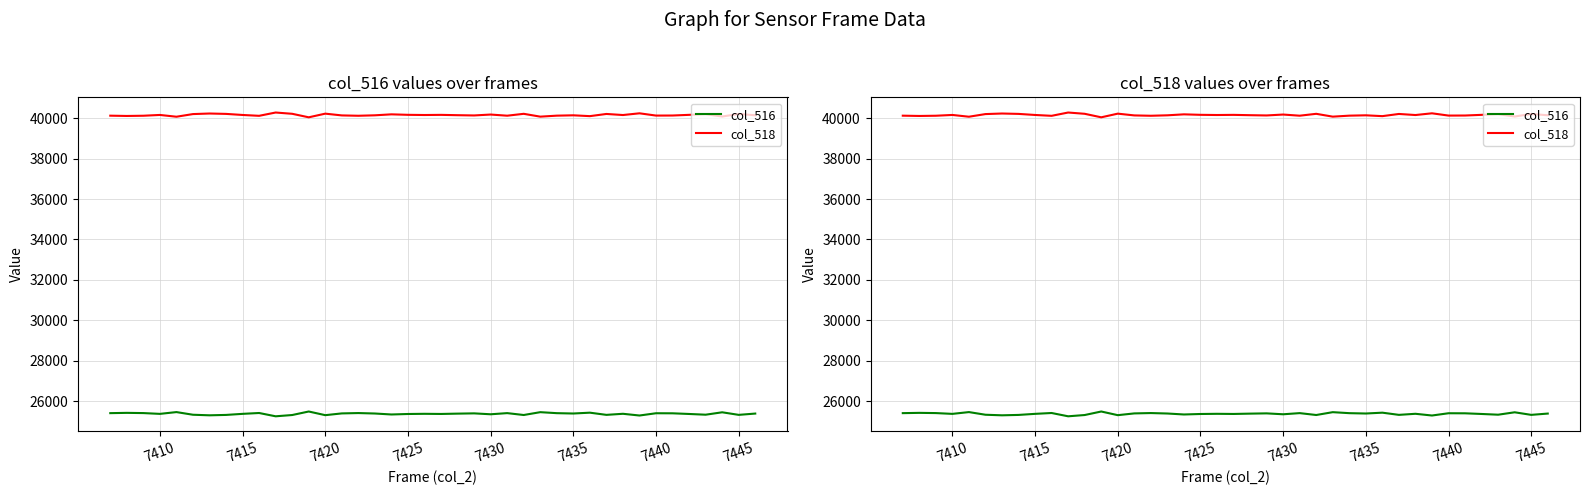

At how many categories does at least one series exceed 34680?

40